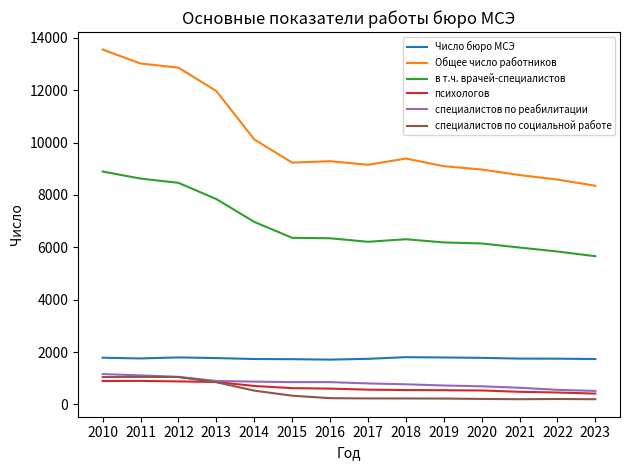

True or false: Число бюро МСЭ and специалистов по социальной работе intersect in this chart.

False